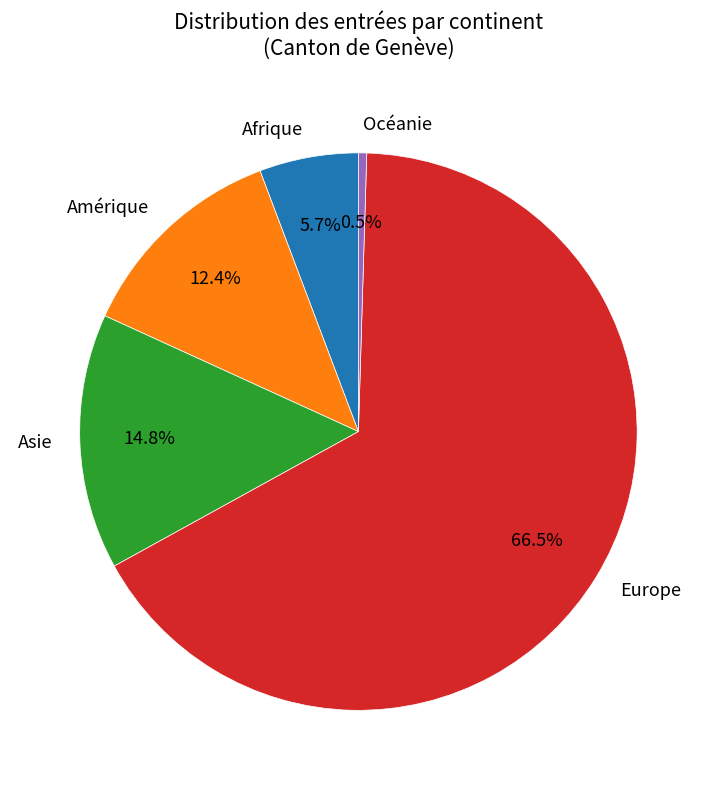

Rank the categories by value from highest to lowest.

Europe, Asie, Amérique, Afrique, Océanie